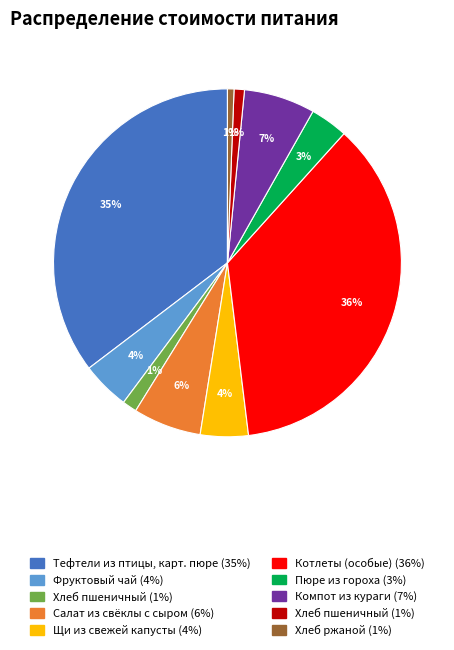

Does any single category account for the majority?

No